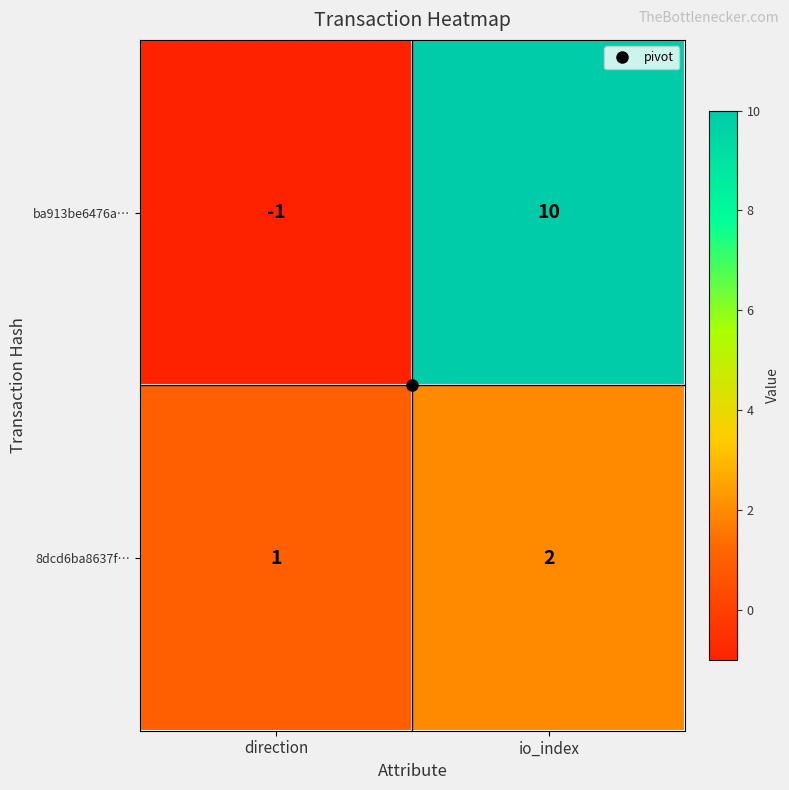

True or false: 8dcd6ba8637f… has a value of 3 at io_index.

False